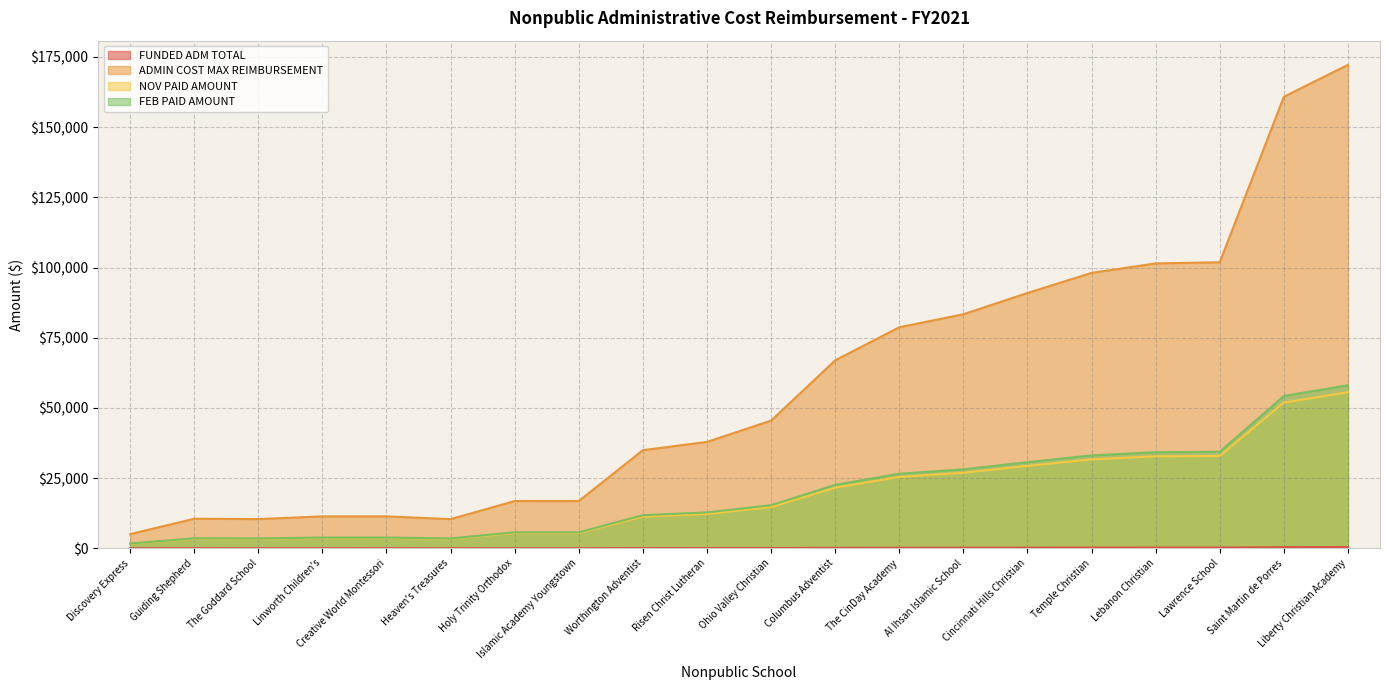

What is the average value of the NOV PAID AMOUNT series?

18807.2